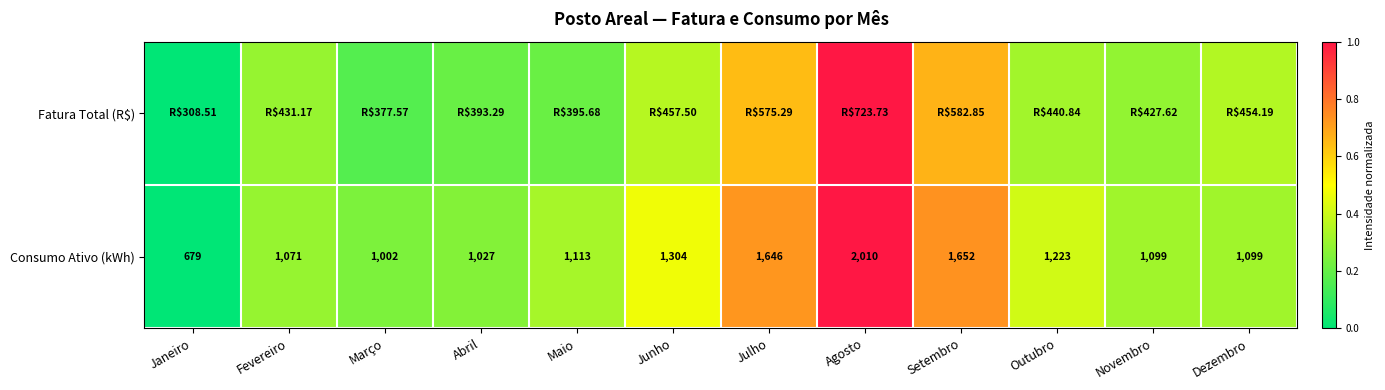

Where is Consumo Ativo (kWh) nearest to the value 1344?

Junho